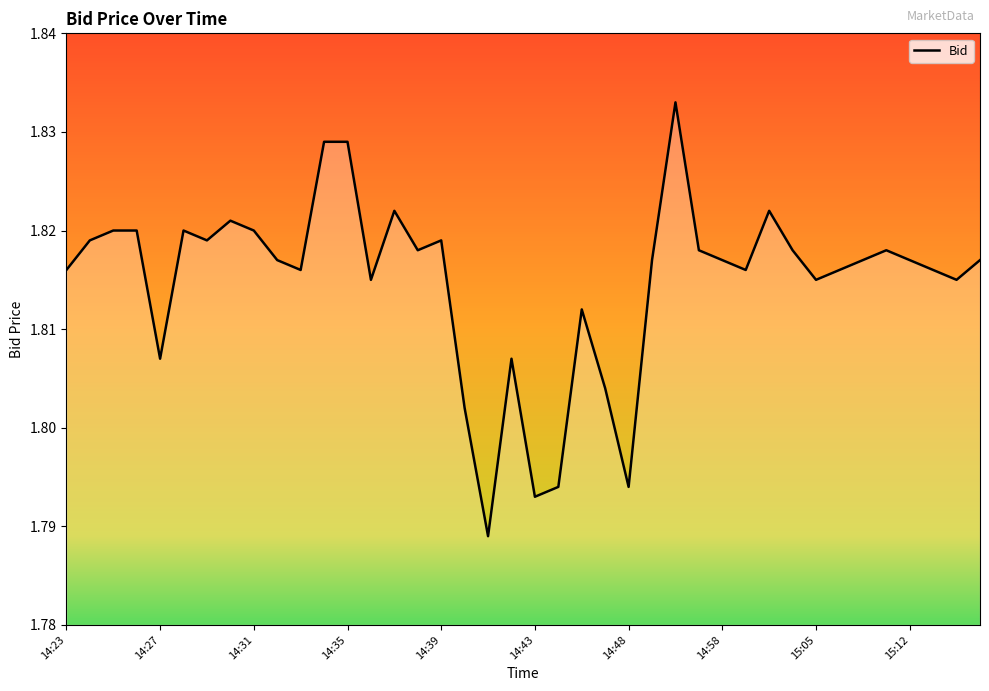

Does the chart display data point markers on the line(s)?

No